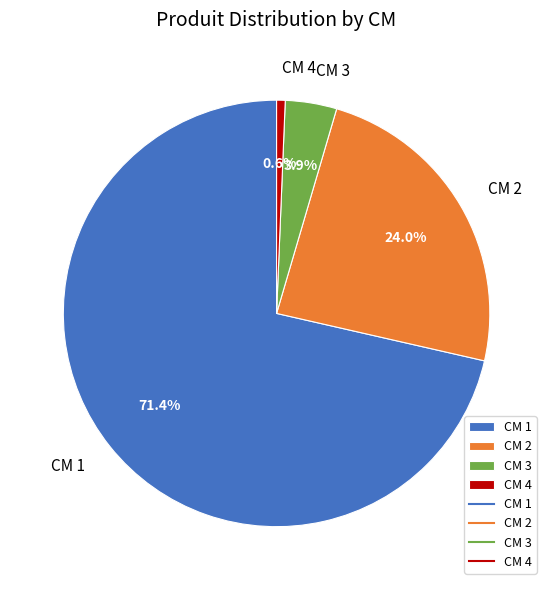

Approximately how many times larger is the value at CM 1 compared to CM 2?

3.0